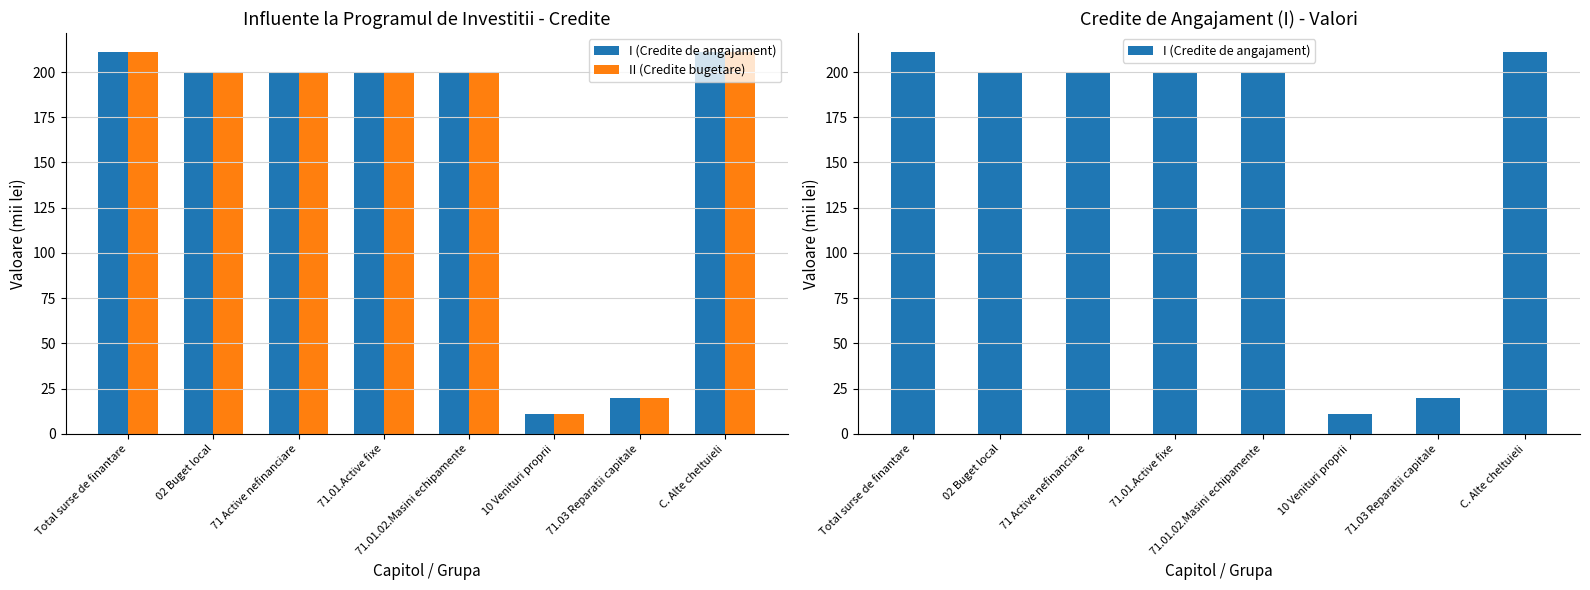

Which category has the highest value in the I (Credite de angajament) series?

Total surse de finantare